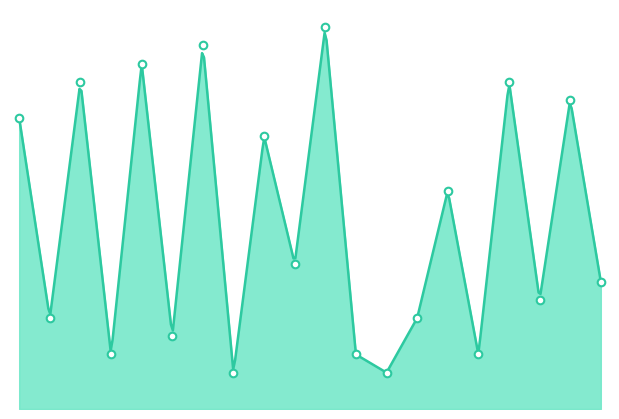

What is the ratio of the value at 19 to the value at 18?

1.1